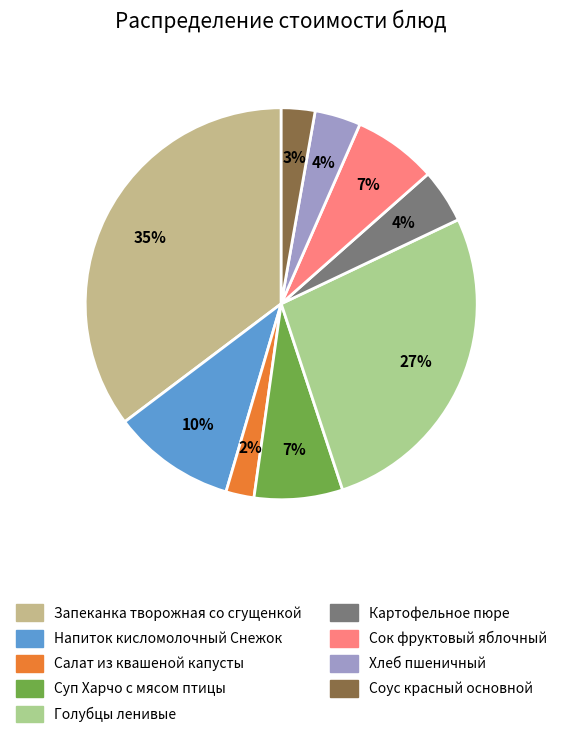

To the nearest percent, what is the difference between the largest and smallest slice percentages?

33%